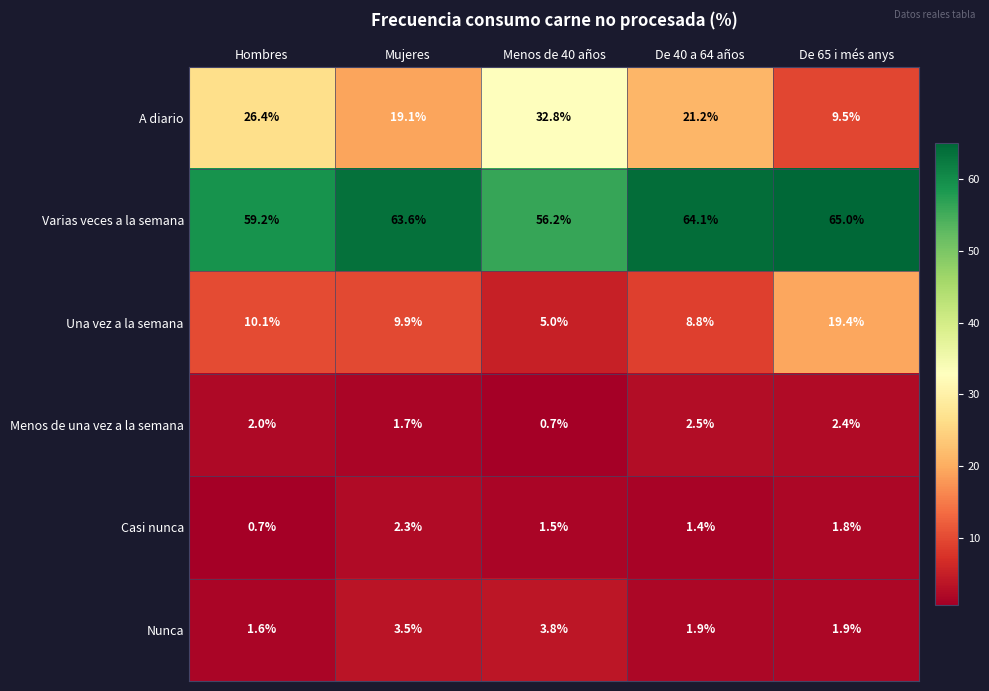

How many series are shown in this chart?

6